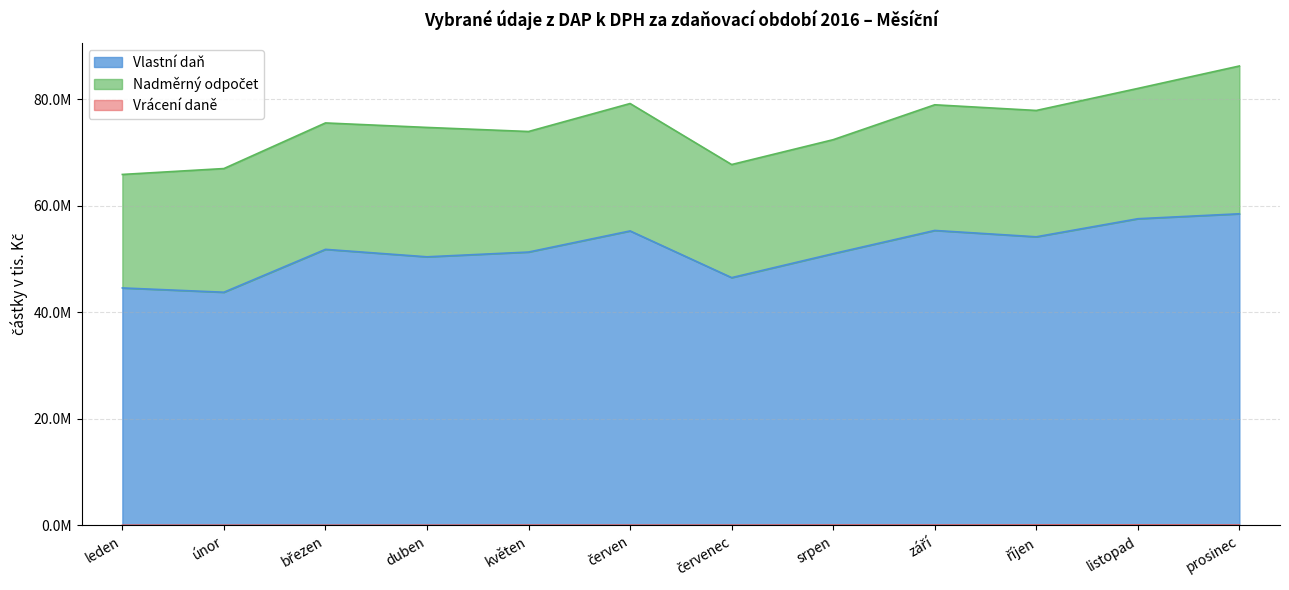

What is the sum of the Vlastní daň values at říjen and leden?

98815433.5